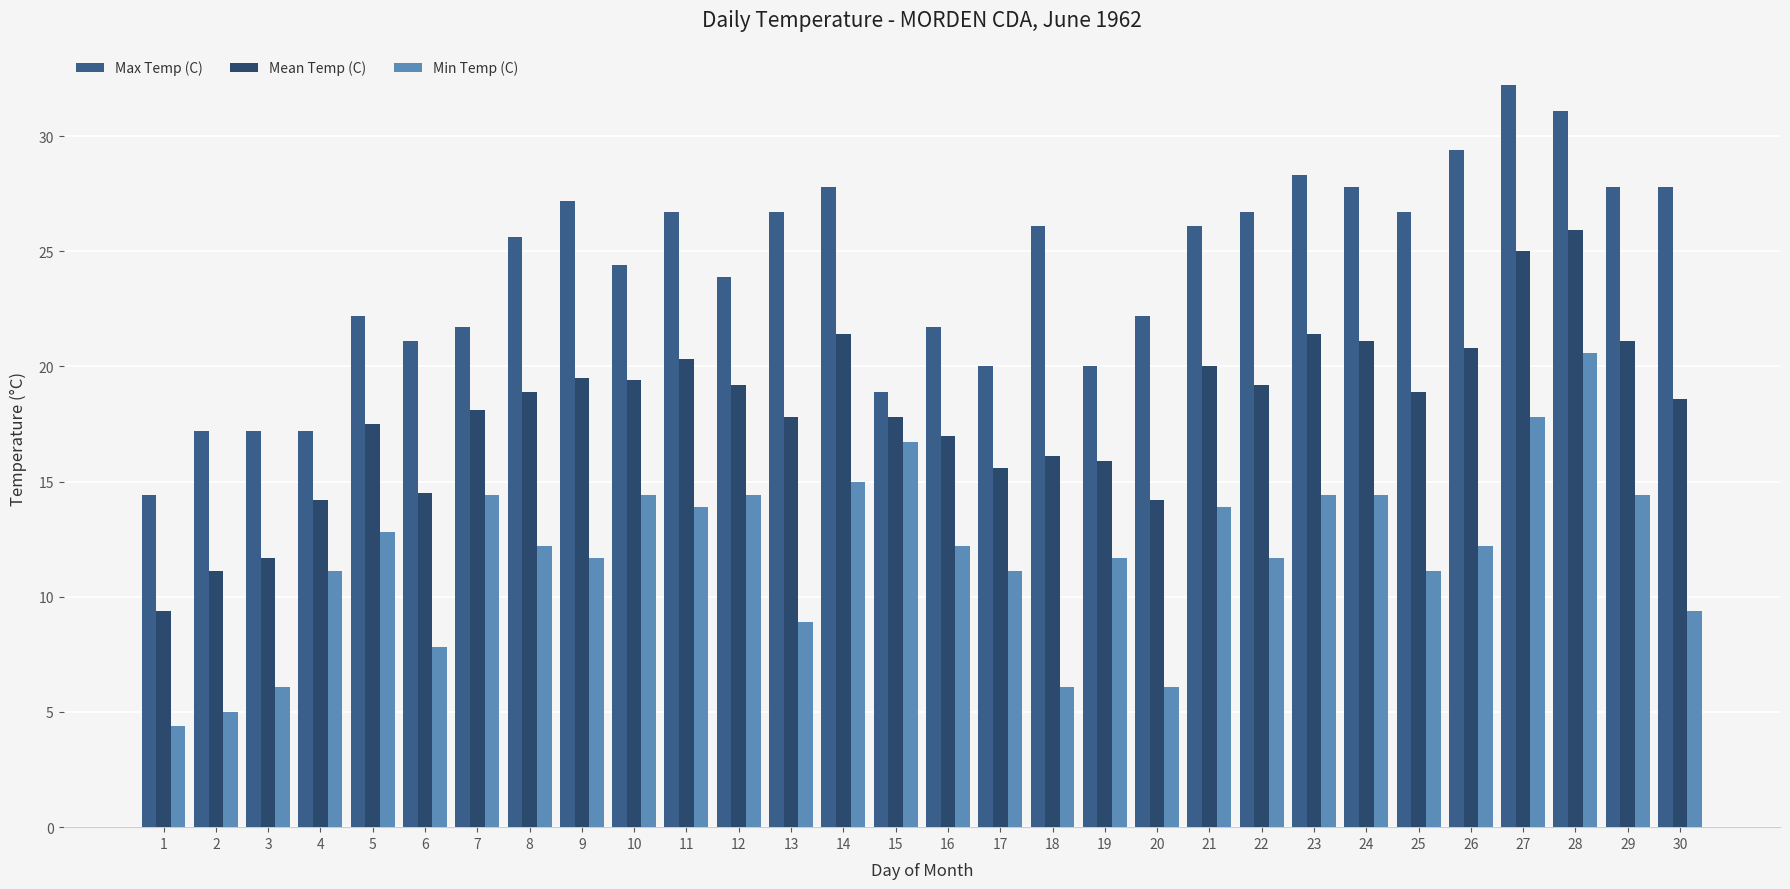

What is the highest value of the Mean Temp (C) series?

25.9